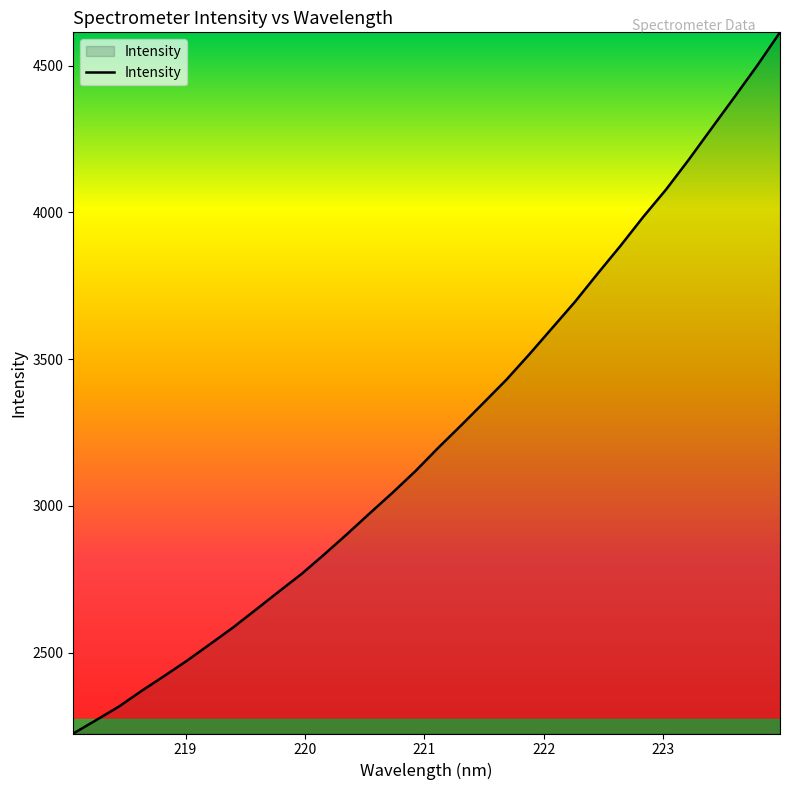

True or false: there are more than 1 points higher than both neighbors.

False